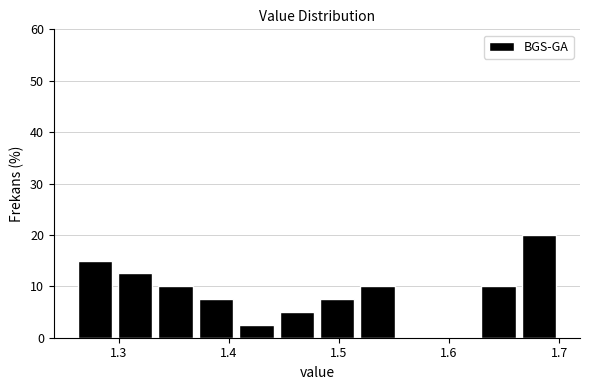

Read against the x-axis, roughly where is the centre of the tallest bar?

1.68